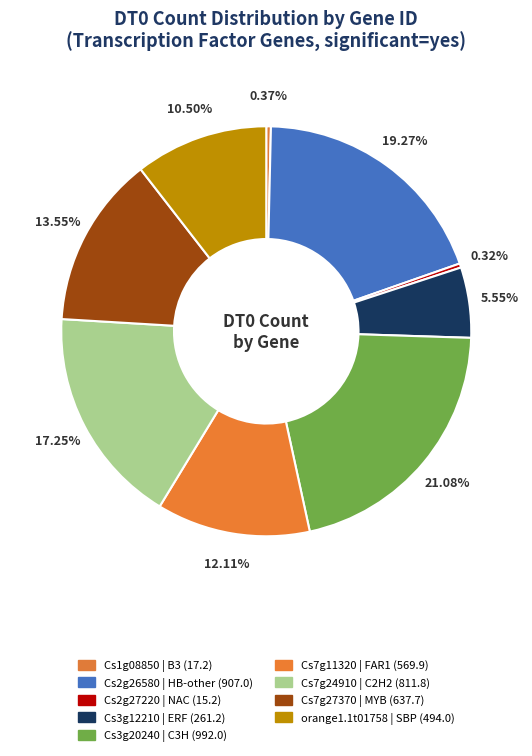

To the nearest percent, what is the difference between the Cs7g11320 and Cs3g20240 slice percentages?

9%